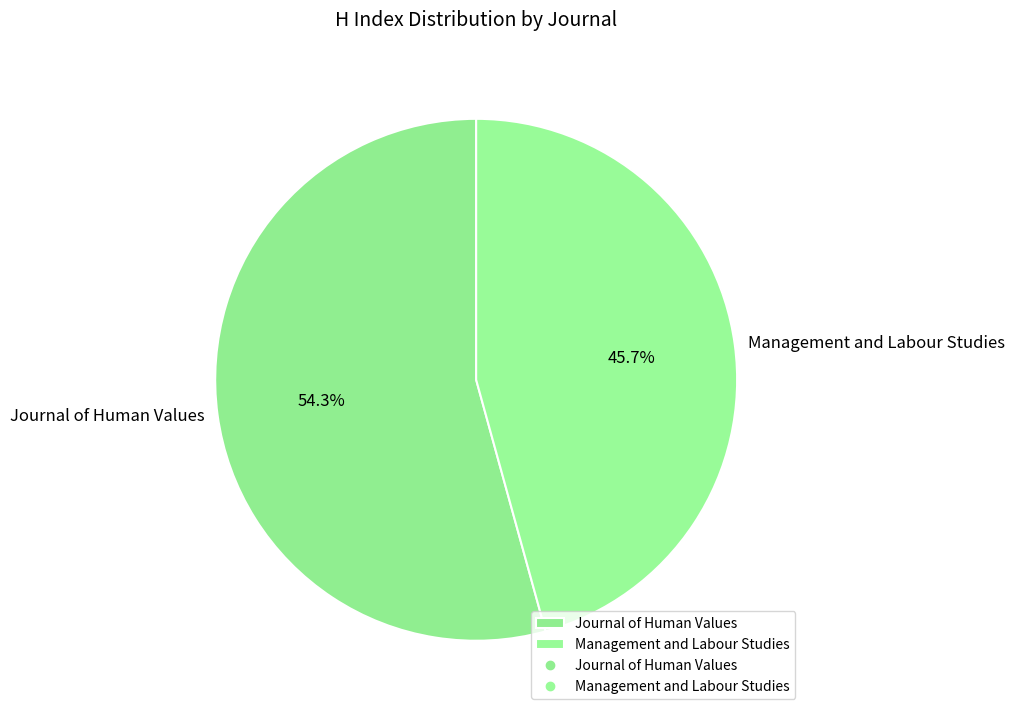

Rank the categories by value from highest to lowest.

Journal of Human Values, Management and Labour Studies